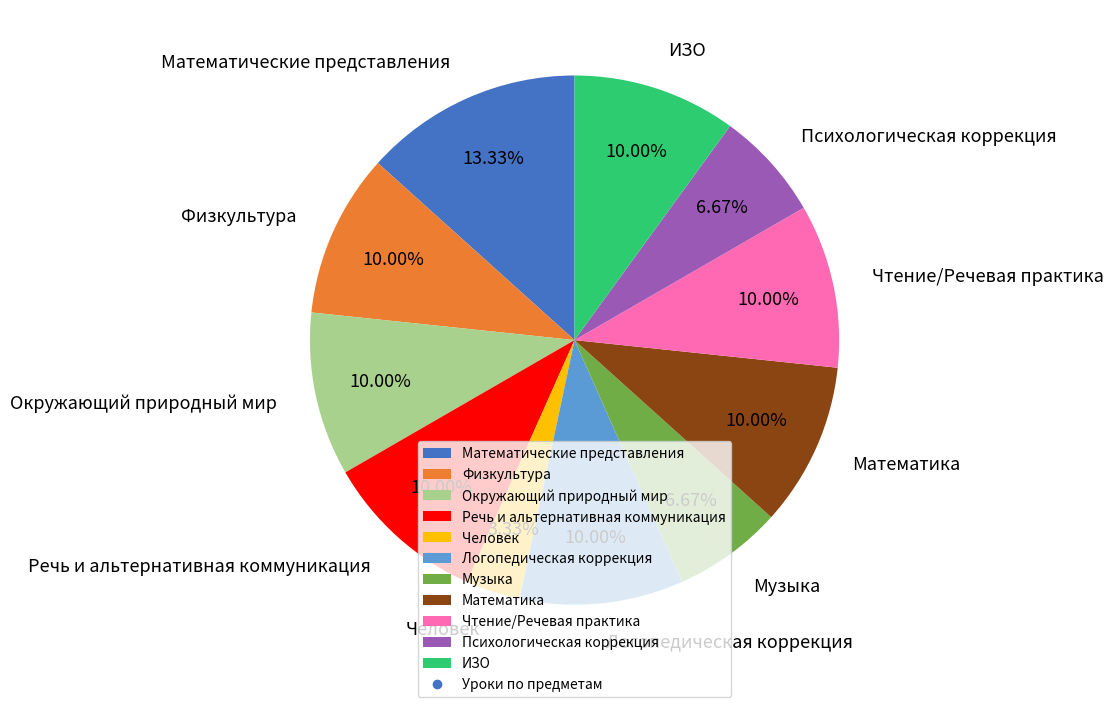

What percentage is the Окружающий природный мир slice, to the nearest percent?

10%